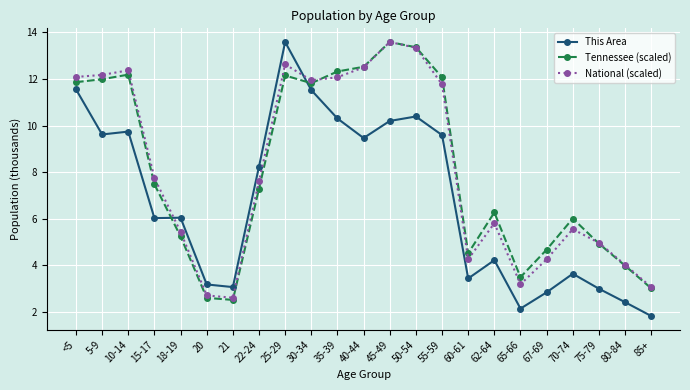

What is the total value across all series at 75-79?

12.9